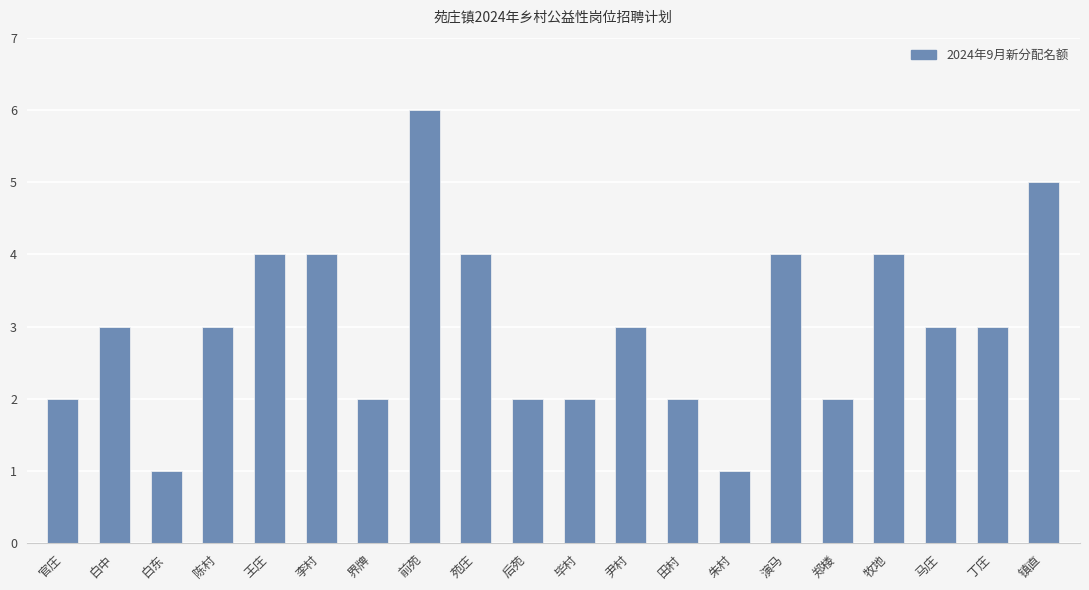

What position from the left is 王庄?

5